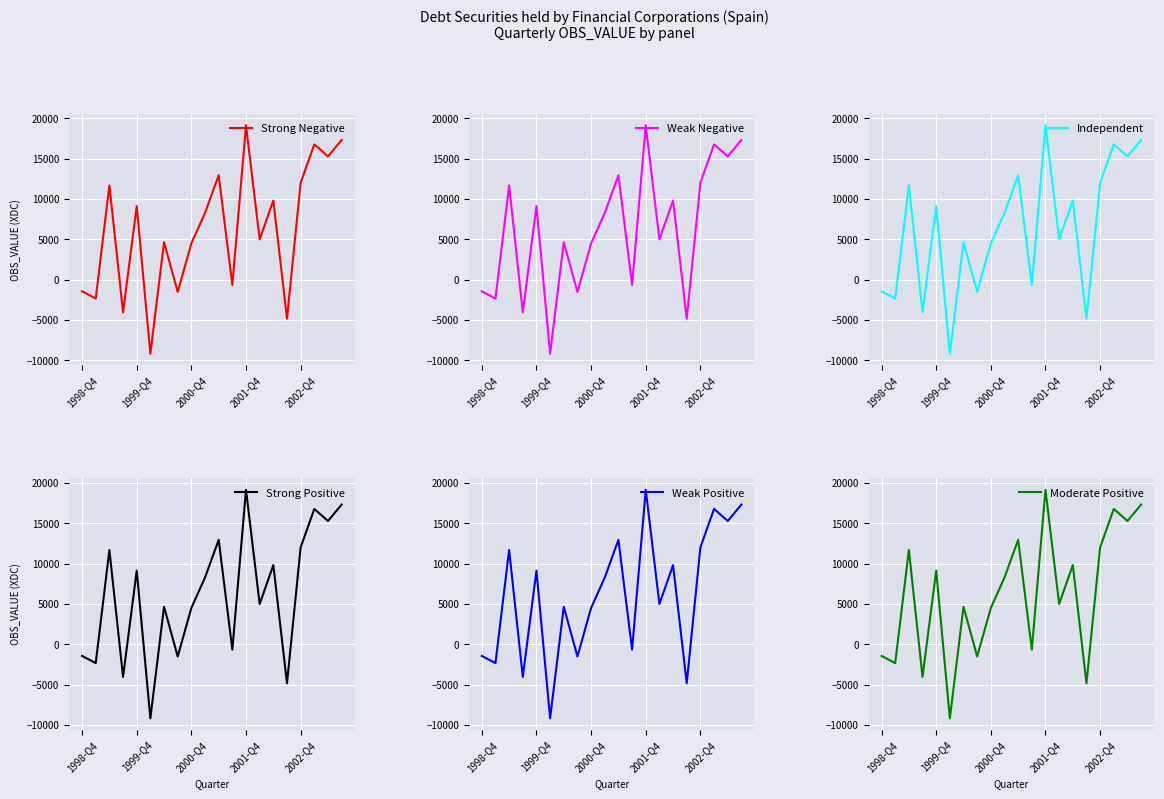

Which category has the highest value in the Strong Negative series?

2001-Q4